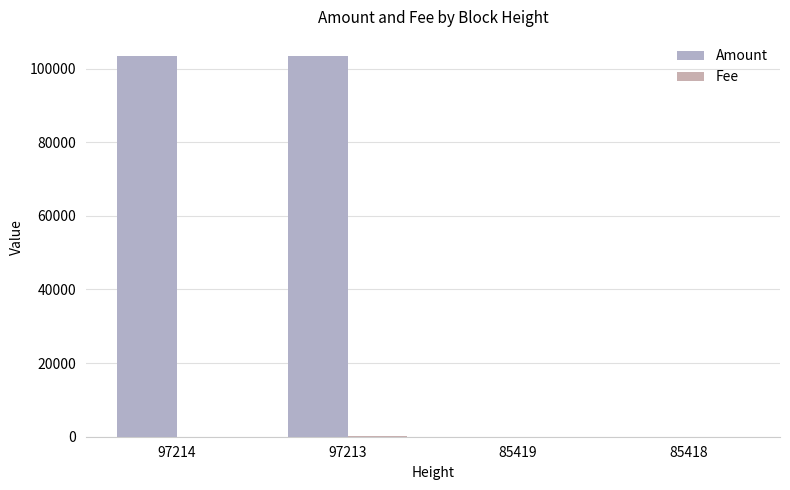

Are the bars grouped side by side (vs. stacked)?

Yes